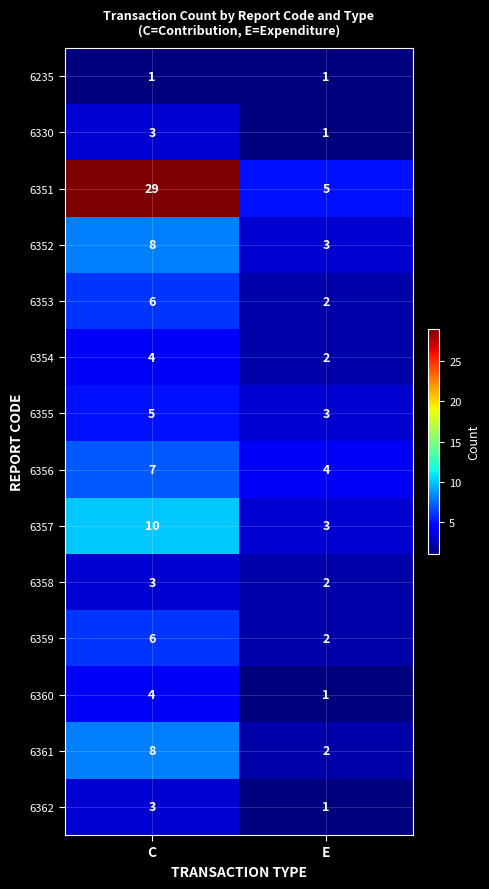

Reading right to left, extract all data points from this chart.

6235: E=1	C=1
6330: E=1	C=3
6351: E=5	C=29
6352: E=3	C=8
6353: E=2	C=6
6354: E=2	C=4
6355: E=3	C=5
6356: E=4	C=7
6357: E=3	C=10
6358: E=2	C=3
6359: E=2	C=6
6360: E=1	C=4
6361: E=2	C=8
6362: E=1	C=3